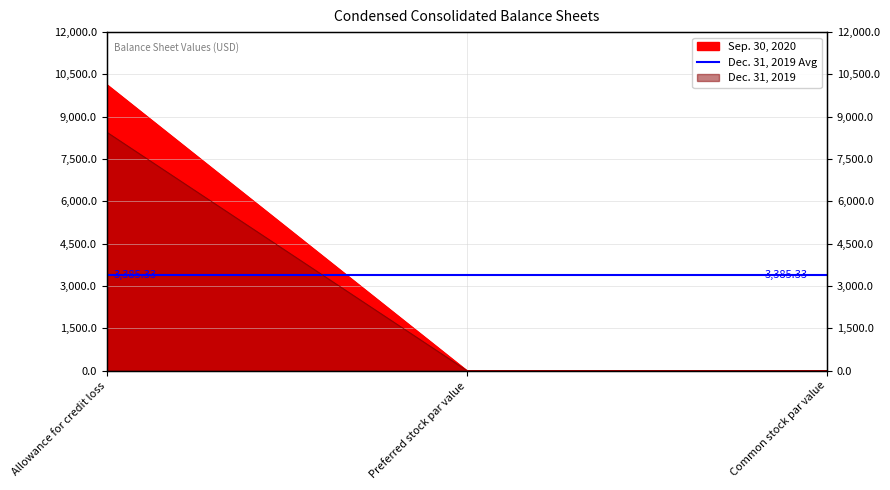

At which label is Dec. 31, 2019 closest to 5073?

Preferred stock par value